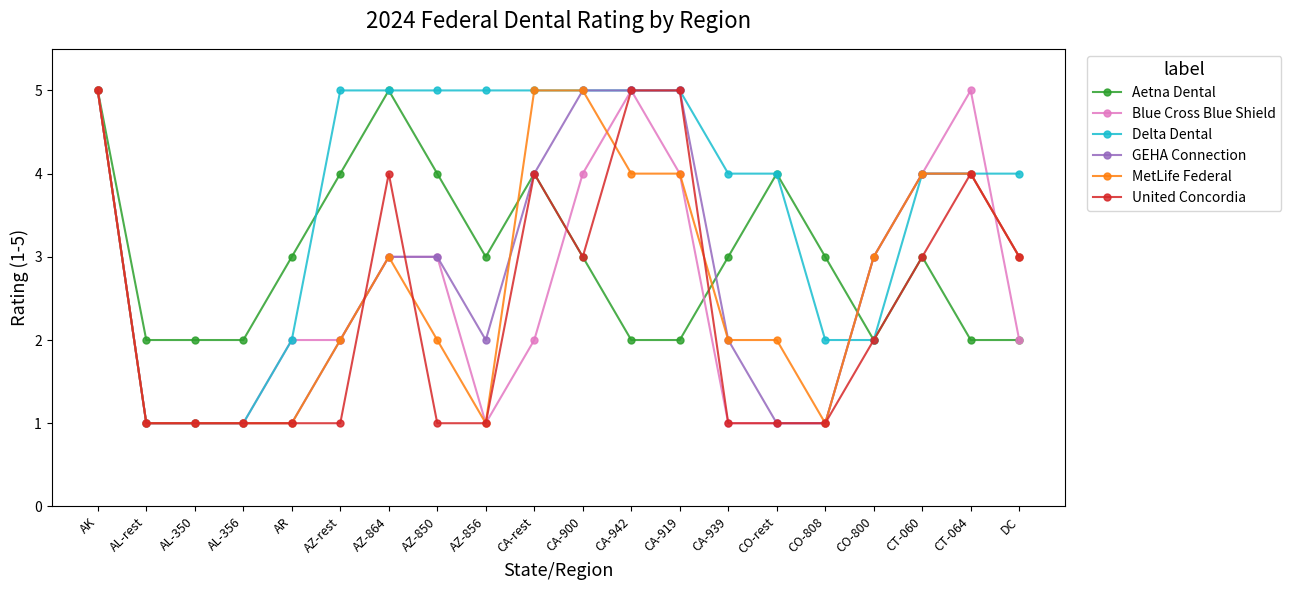

What is the sum of all United Concordia values?

48